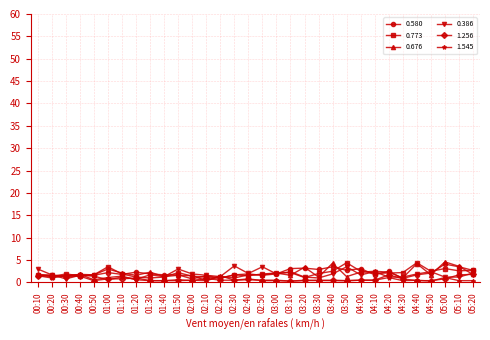

The 0.773 series shows 1.5 at 00:40. True or false?

True